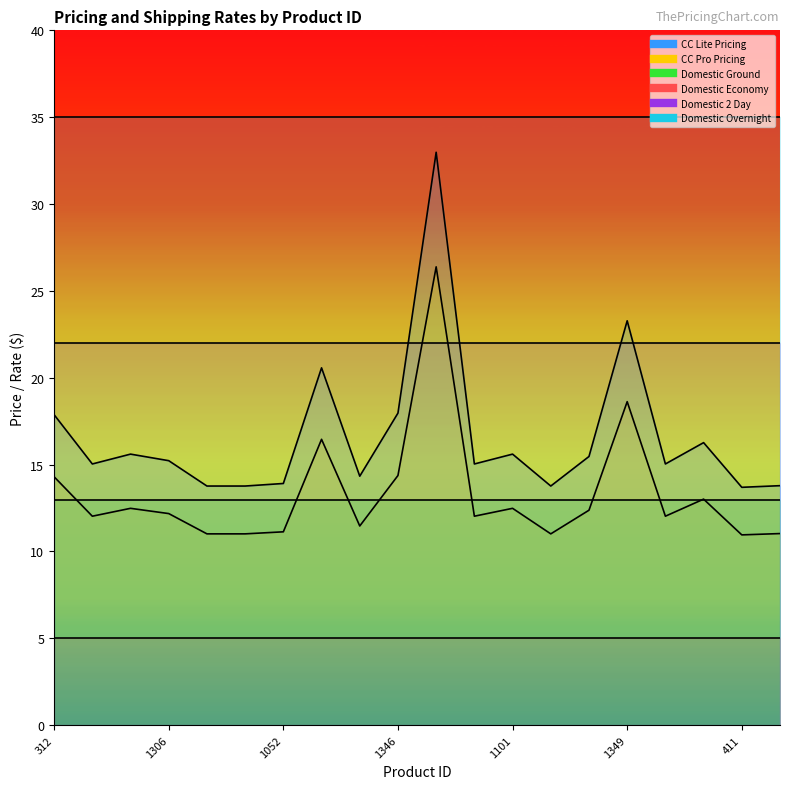

What is the value of the Domestic 2 Day point at the 15th from the left?

22.0